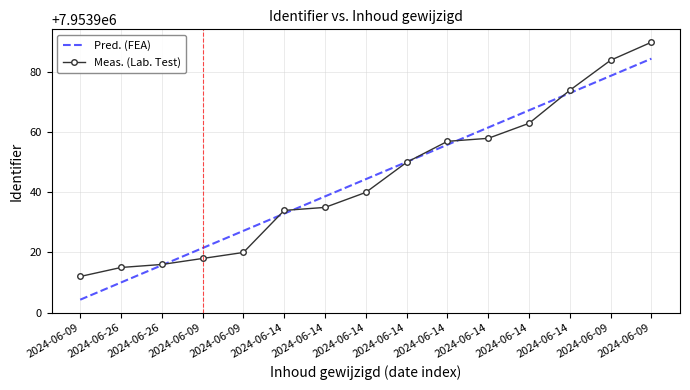

At which category is the sum across all series the highest?

2024-06-09